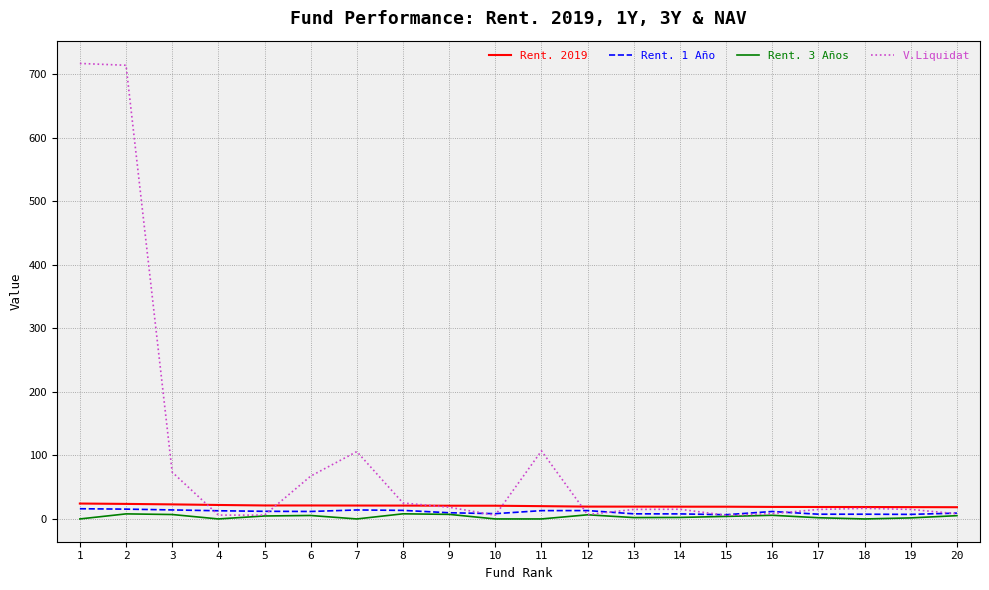

The value of V.Liquidat at 12 is 6.9. True or false?

True